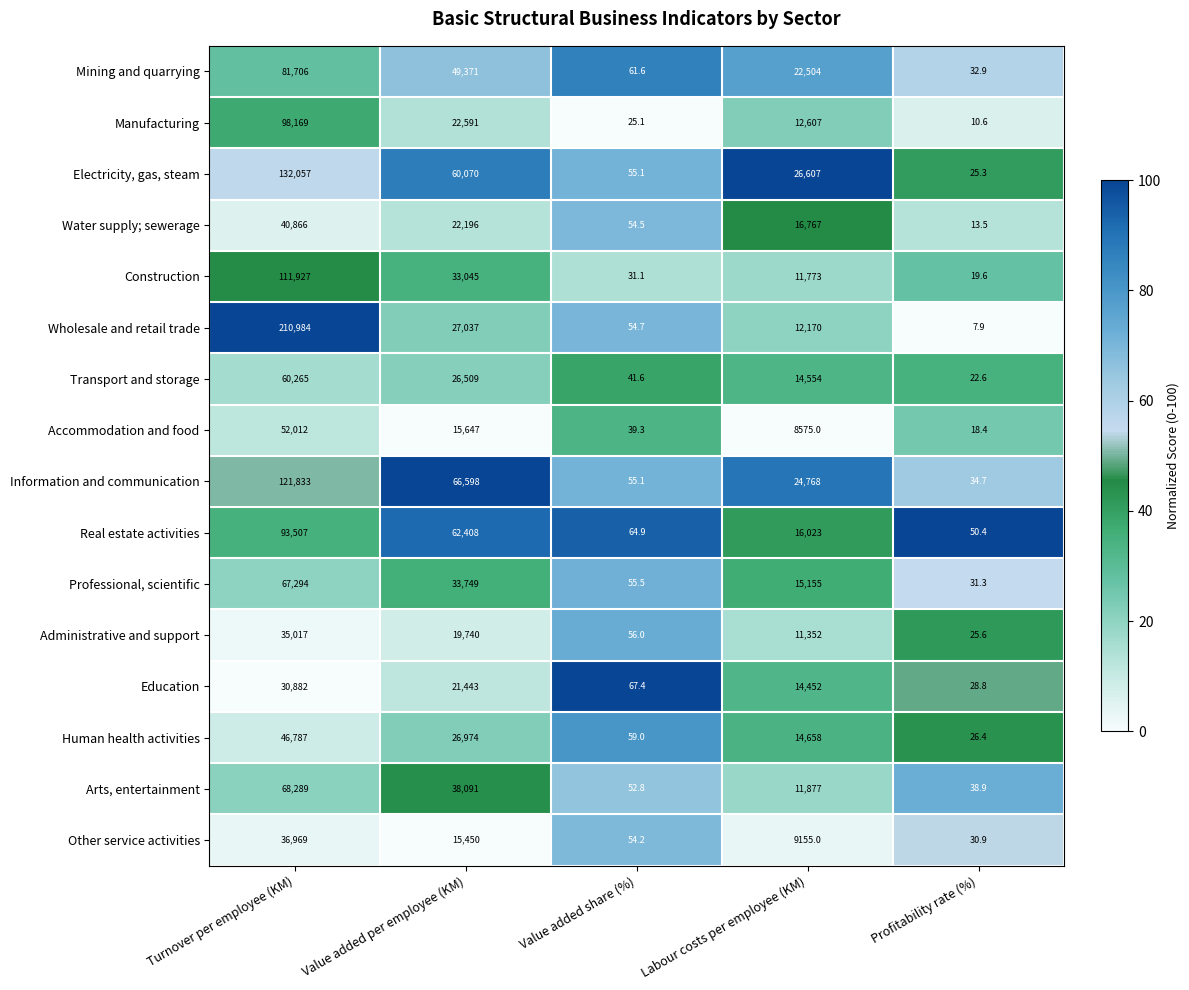

What is the total value across all series at Profitability rate (%)?

417.8